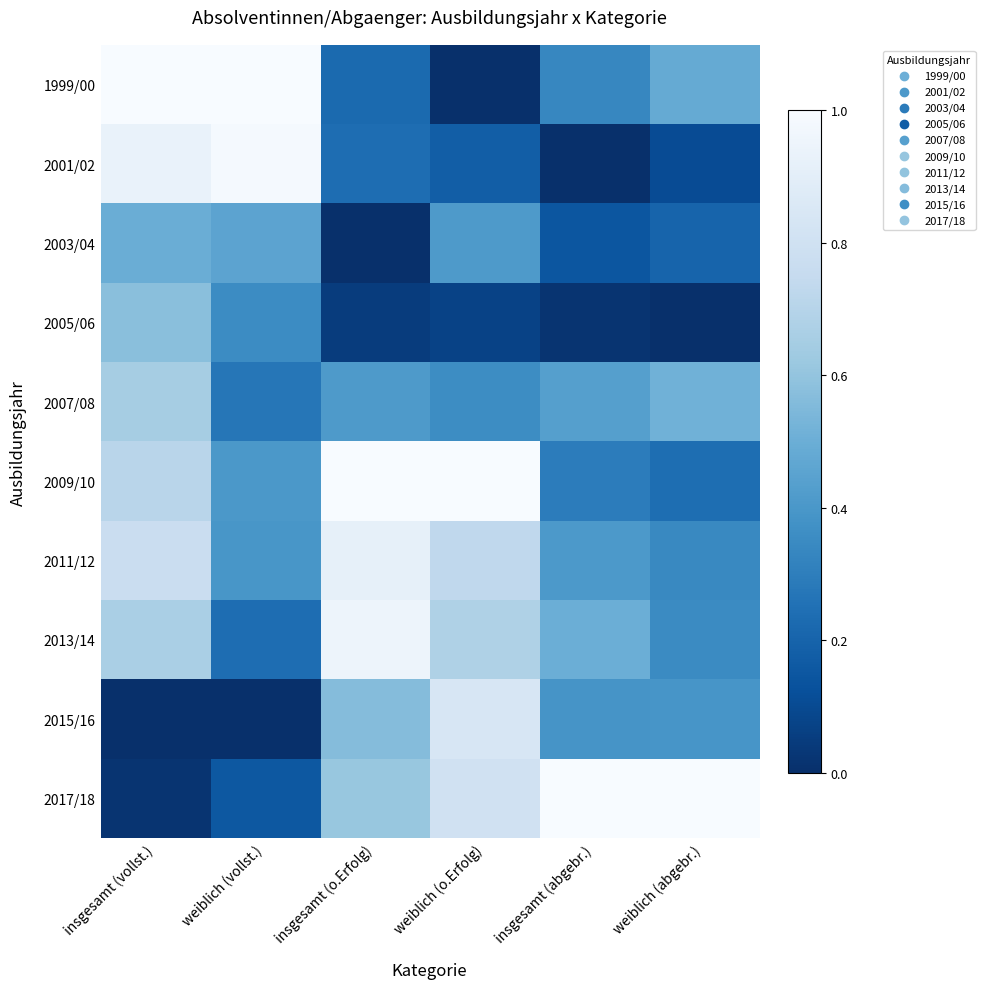

Reading left to right, transcribe all the data shown in this chart.

1999/00: insgesamt (vollst.)=1.0	weiblich (vollst.)=1.0	insgesamt (o.Erfolg)=0.2	weiblich (o.Erfolg)=0.0	insgesamt (abgebr.)=0.3	weiblich (abgebr.)=0.5
2001/02: insgesamt (vollst.)=0.9	weiblich (vollst.)=1.0	insgesamt (o.Erfolg)=0.2	weiblich (o.Erfolg)=0.2	insgesamt (abgebr.)=0.0	weiblich (abgebr.)=0.1
2003/04: insgesamt (vollst.)=0.5	weiblich (vollst.)=0.5	insgesamt (o.Erfolg)=0.0	weiblich (o.Erfolg)=0.4	insgesamt (abgebr.)=0.1	weiblich (abgebr.)=0.2
2005/06: insgesamt (vollst.)=0.6	weiblich (vollst.)=0.4	insgesamt (o.Erfolg)=0.0	weiblich (o.Erfolg)=0.1	insgesamt (abgebr.)=0.0	weiblich (abgebr.)=0.0
2007/08: insgesamt (vollst.)=0.6	weiblich (vollst.)=0.3	insgesamt (o.Erfolg)=0.4	weiblich (o.Erfolg)=0.4	insgesamt (abgebr.)=0.4	weiblich (abgebr.)=0.5
2009/10: insgesamt (vollst.)=0.7	weiblich (vollst.)=0.4	insgesamt (o.Erfolg)=1.0	weiblich (o.Erfolg)=1.0	insgesamt (abgebr.)=0.3	weiblich (abgebr.)=0.2
2011/12: insgesamt (vollst.)=0.8	weiblich (vollst.)=0.4	insgesamt (o.Erfolg)=0.9	weiblich (o.Erfolg)=0.7	insgesamt (abgebr.)=0.4	weiblich (abgebr.)=0.3
2013/14: insgesamt (vollst.)=0.7	weiblich (vollst.)=0.2	insgesamt (o.Erfolg)=1.0	weiblich (o.Erfolg)=0.7	insgesamt (abgebr.)=0.5	weiblich (abgebr.)=0.4
2015/16: insgesamt (vollst.)=0.0	weiblich (vollst.)=0.0	insgesamt (o.Erfolg)=0.6	weiblich (o.Erfolg)=0.8	insgesamt (abgebr.)=0.4	weiblich (abgebr.)=0.4
2017/18: insgesamt (vollst.)=0.0	weiblich (vollst.)=0.2	insgesamt (o.Erfolg)=0.6	weiblich (o.Erfolg)=0.8	insgesamt (abgebr.)=1.0	weiblich (abgebr.)=1.0